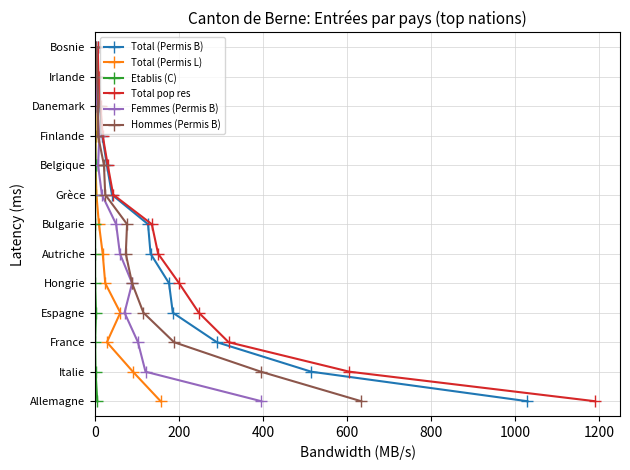

How many data points in Hommes (Permis B) are less than 6?

6